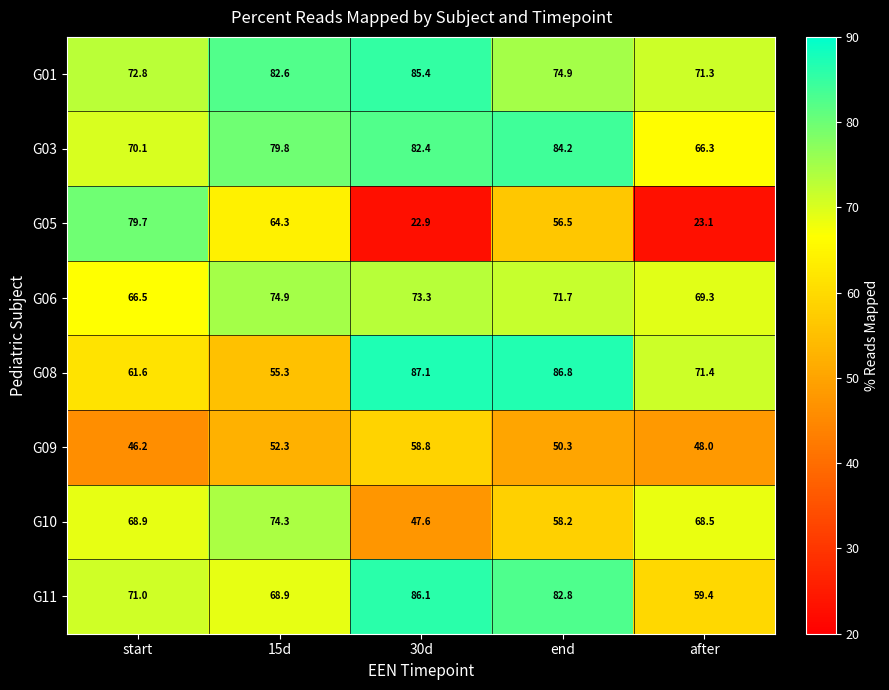

What is the total value across all series at 30d?

543.6